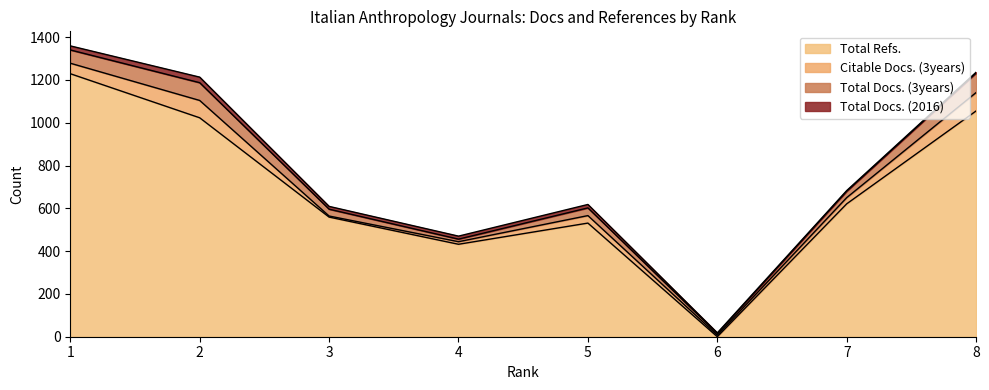

Rank the categories by Total Refs. value from highest to lowest.

1, 8, 2, 7, 3, 5, 4, 6